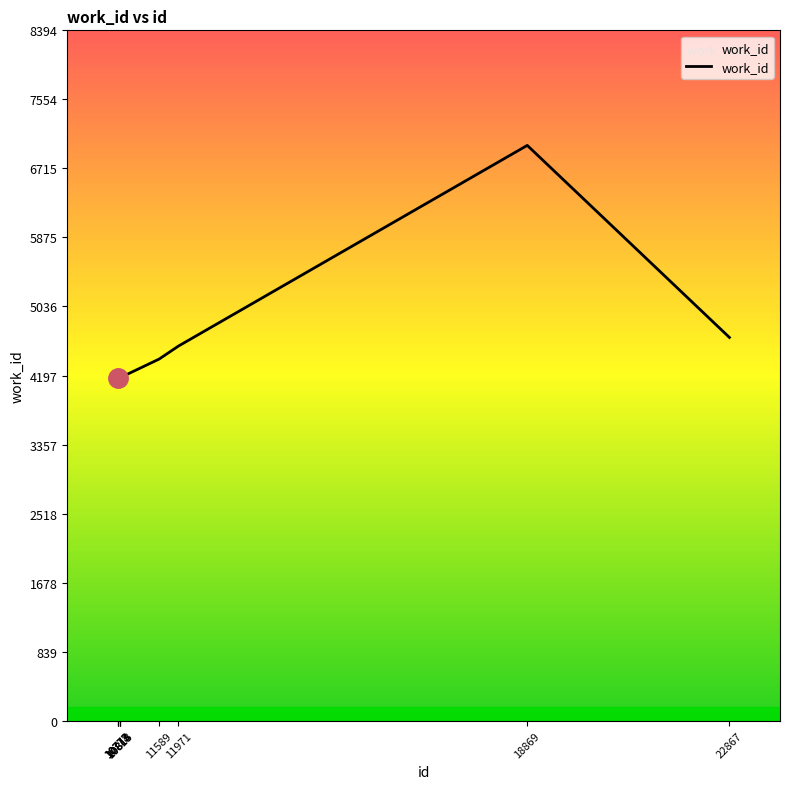

Reading right to left, extract all data points from this chart.

4660	6995	4555	4397	4171	4171	4171	4171	4171	4171